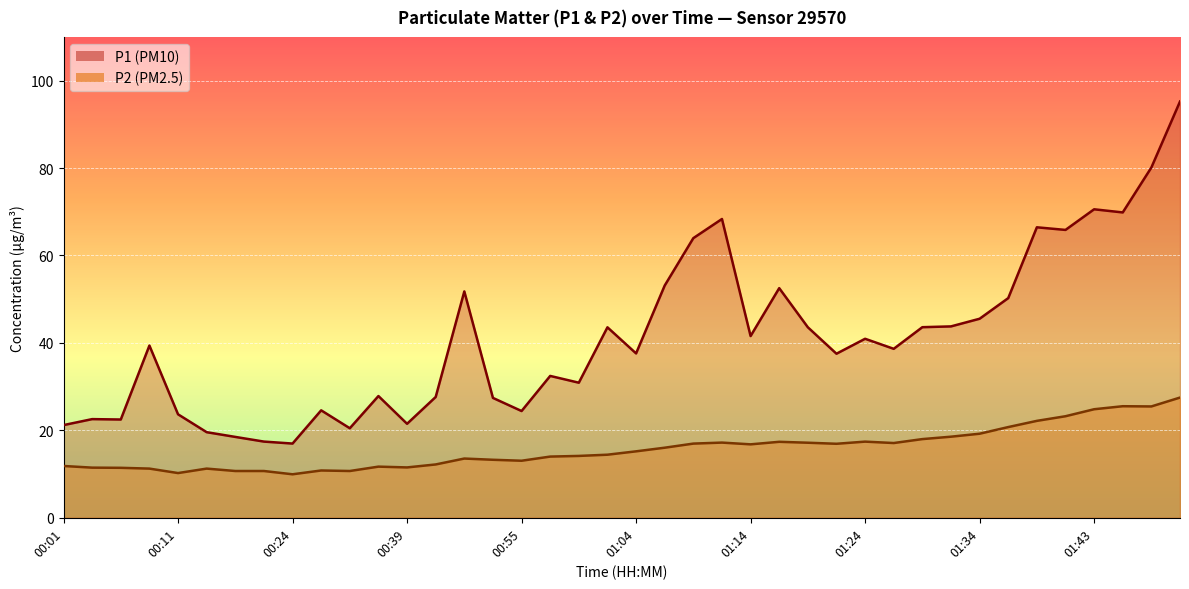

What is the label of the 23rd point from the left?

01:09